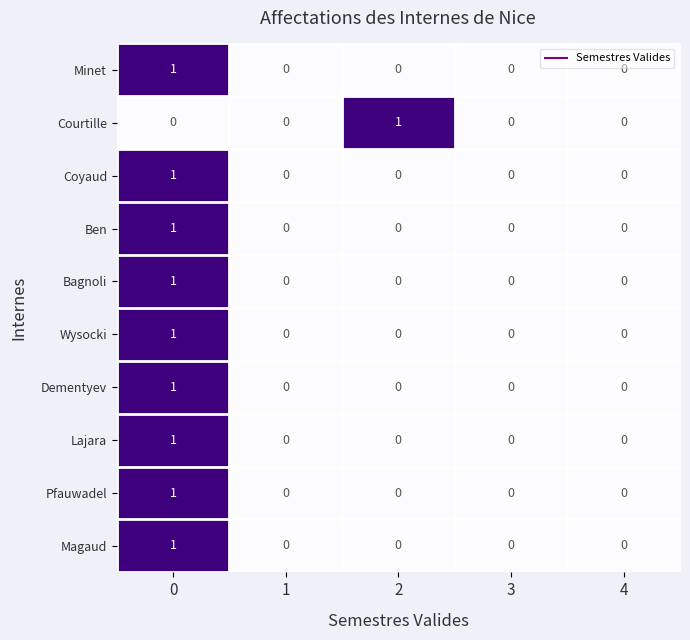

Count the number of data series in this chart.

10